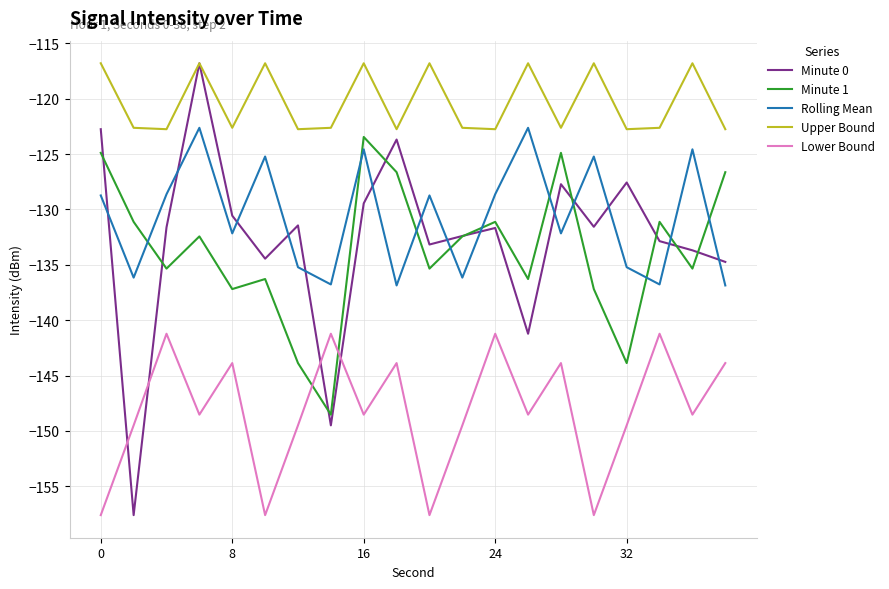

Which series has the largest total across all categories?

Upper Bound